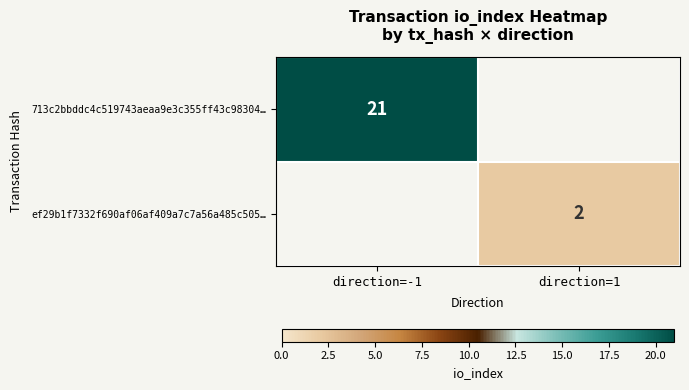

True or false: ef29b1f7332f690af06af409a7c7a56a485c505… has a value of 1 at direction=1.

False